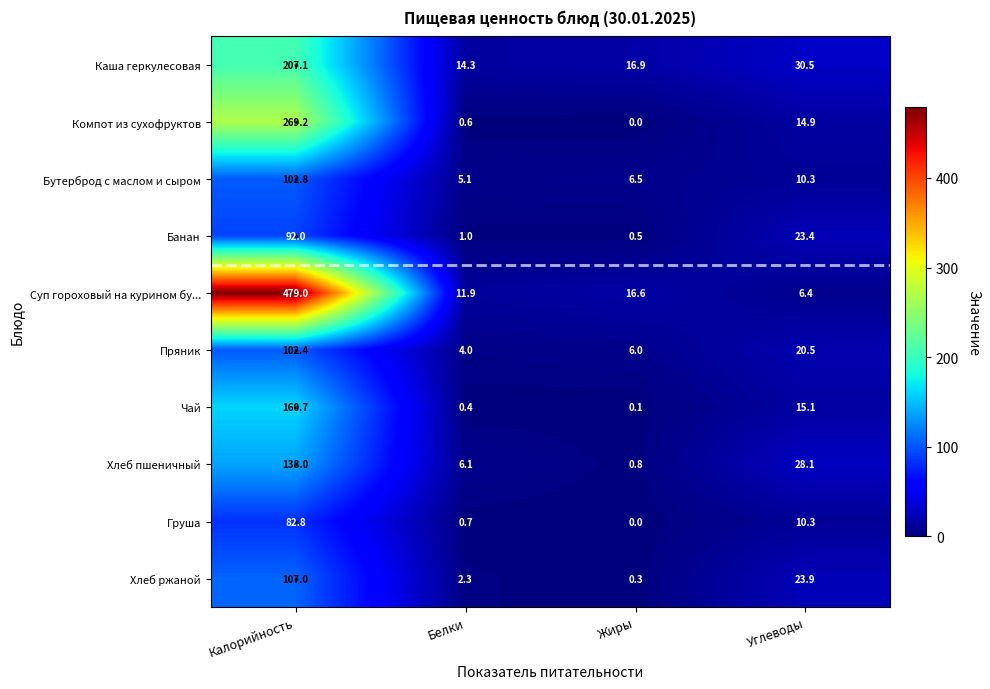

What is the difference between the Бутерброд с маслом и сыром values at Жиры and Белки?

1.4